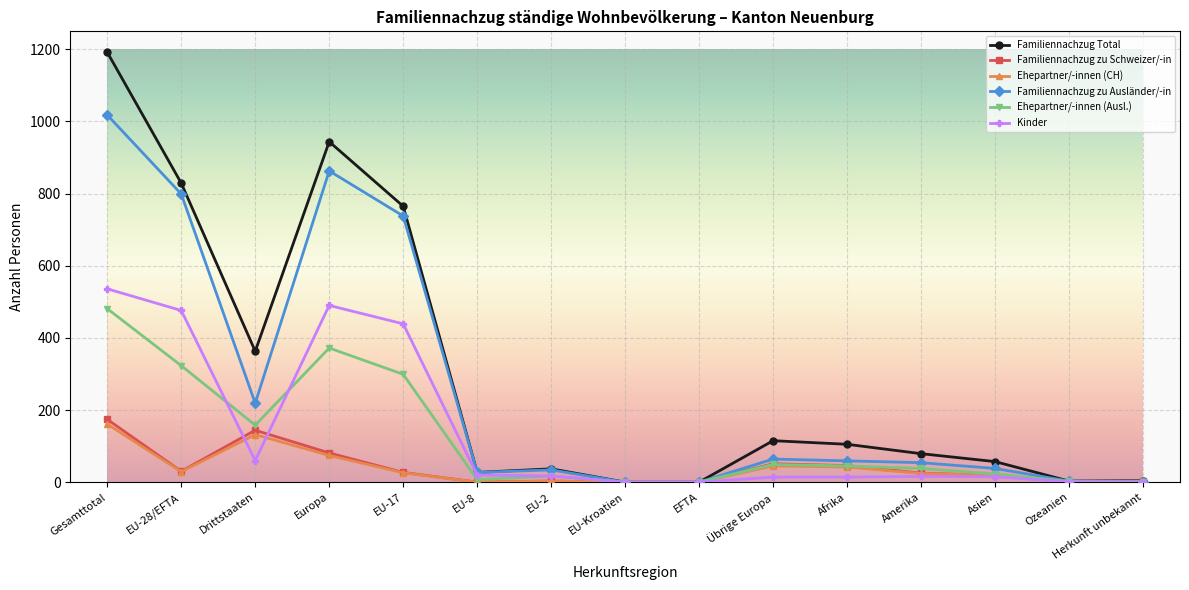

Which series has the largest total across all categories?

Familiennachzug Total